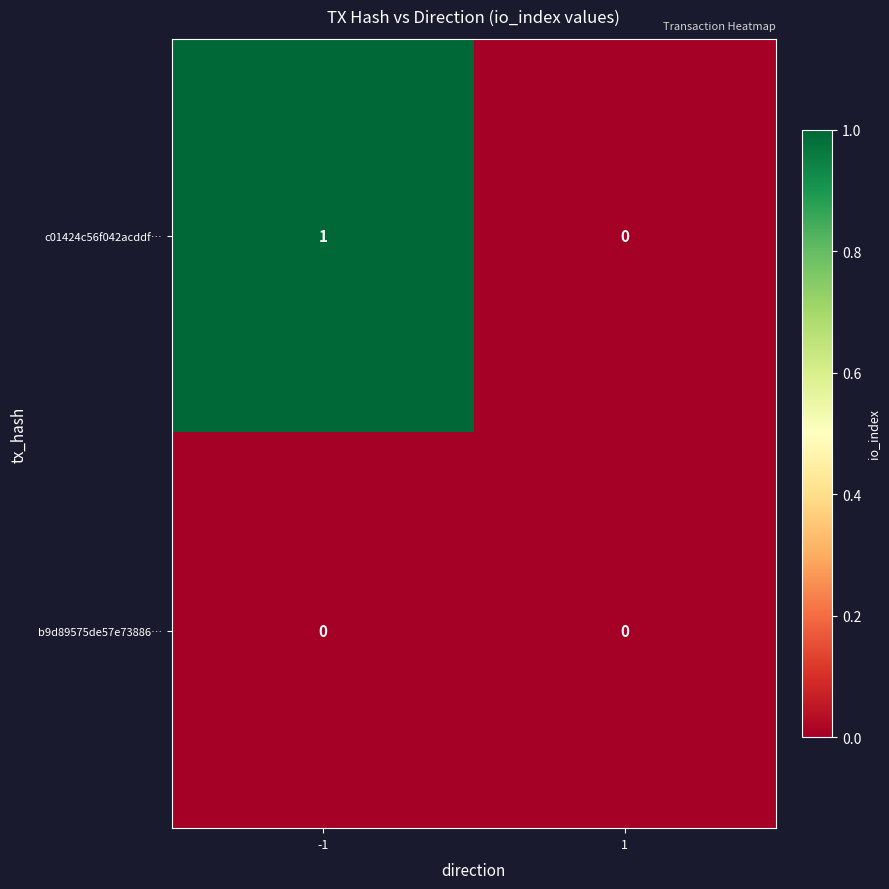

How many categories are shown in the chart?

2